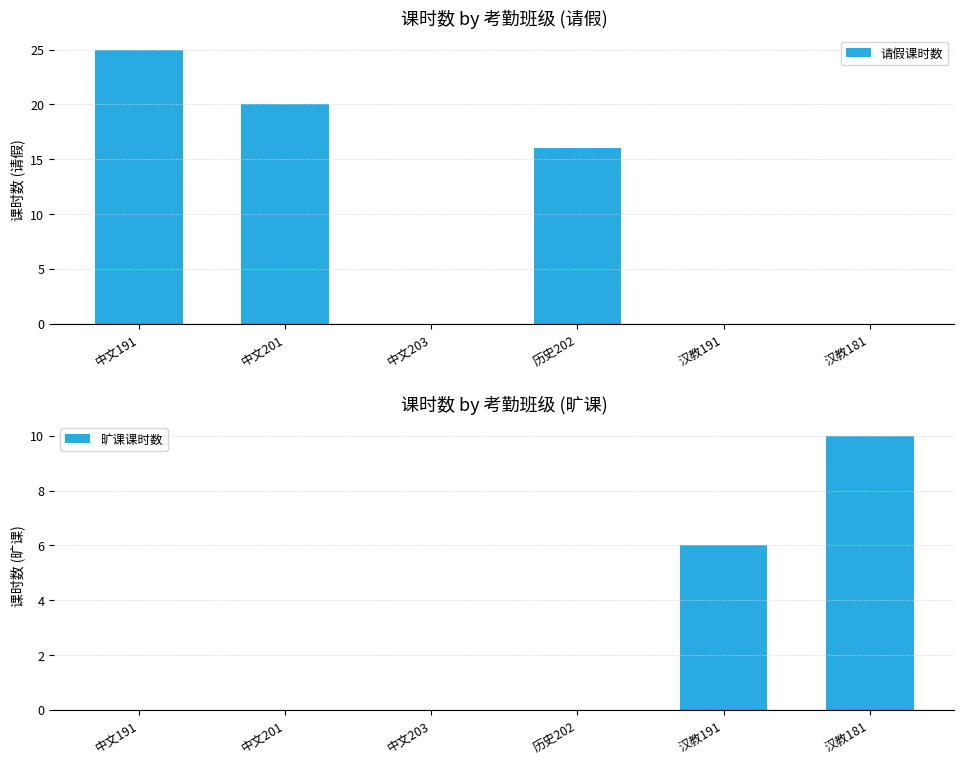

What is the greatest value displayed?

25